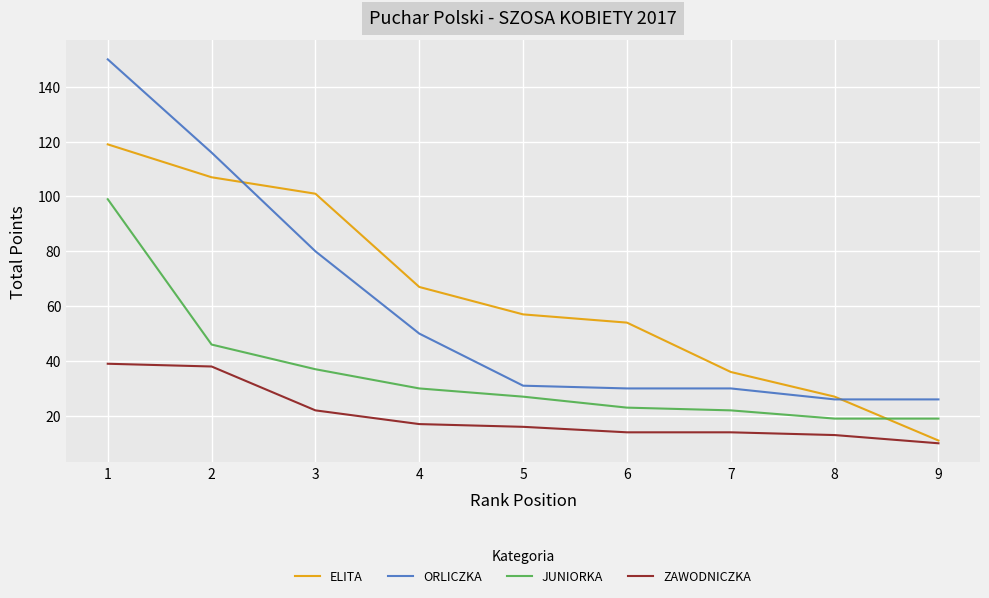

True or false: JUNIORKA has more than 1 interior local peaks.

False